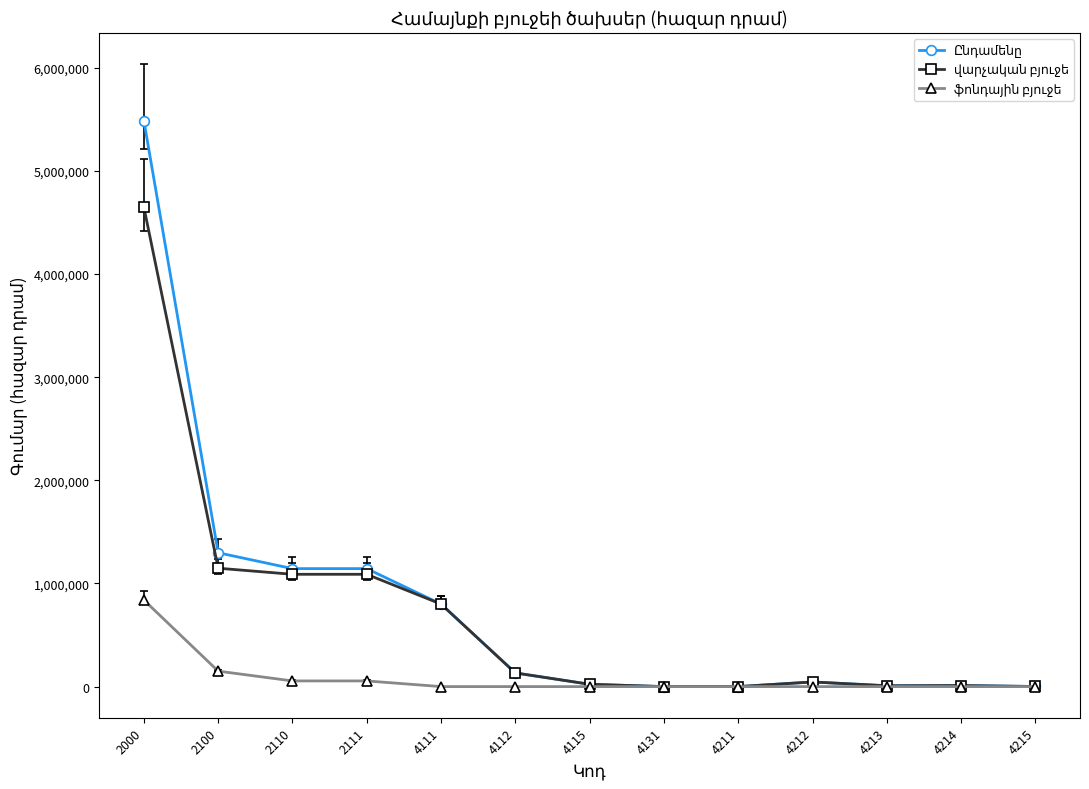

What is the greatest value displayed?

5489488